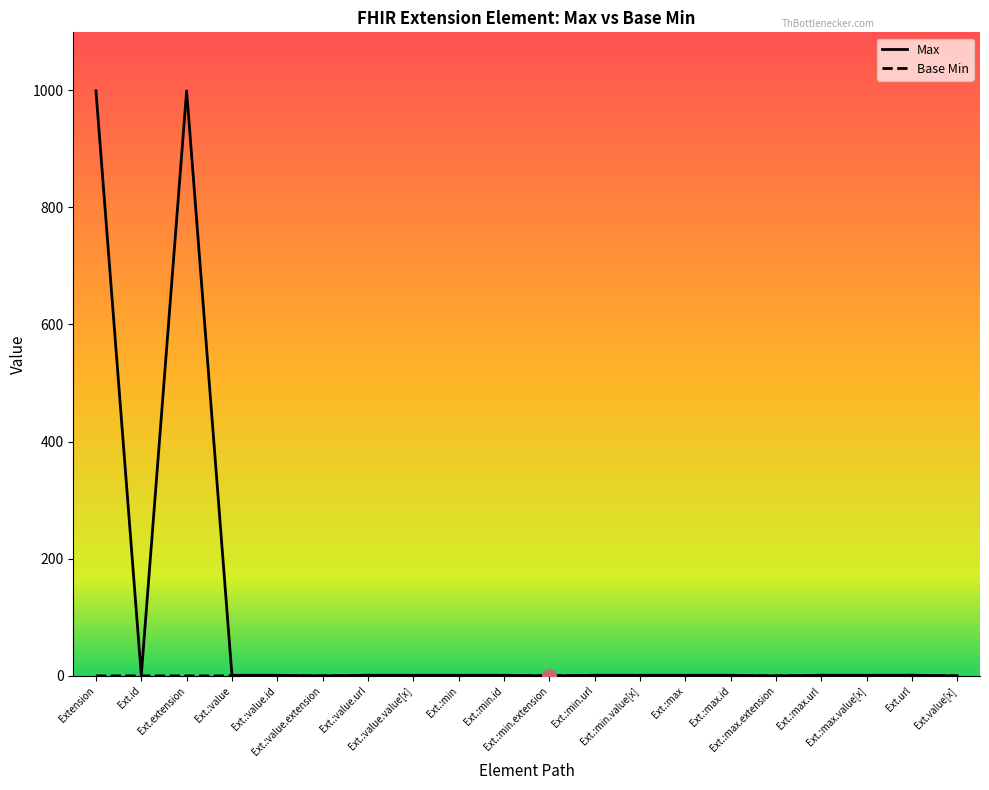

Where is Base Min nearest to the value 0?

Extension